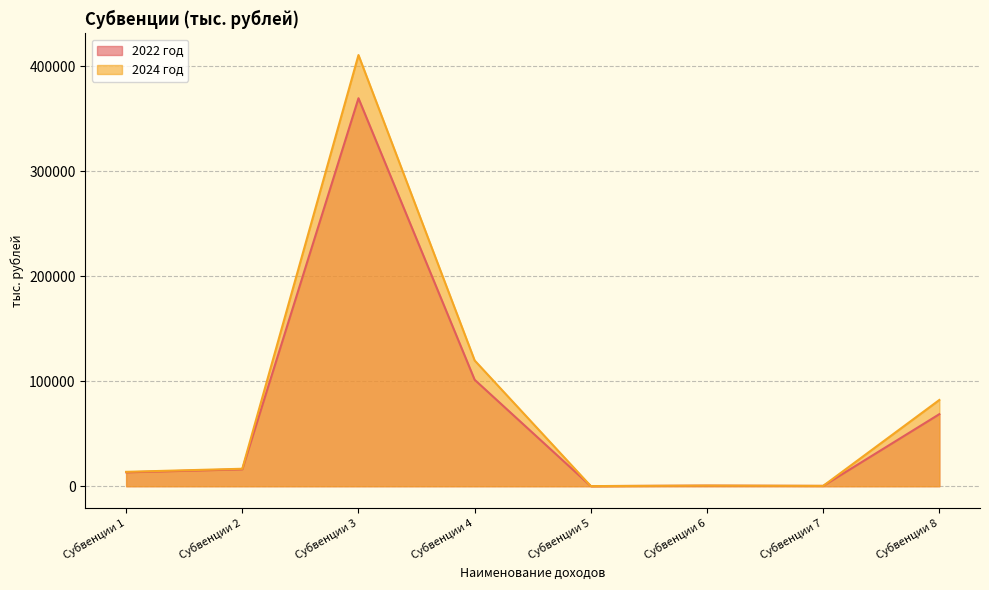

True or false: 2024 год and 2022 год cross at least once.

False